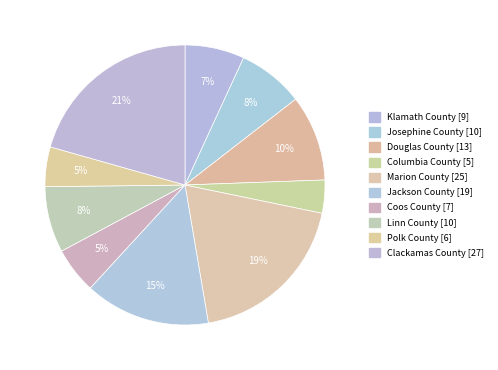

Is it true that Clackamas County is 21% of the pie?

True